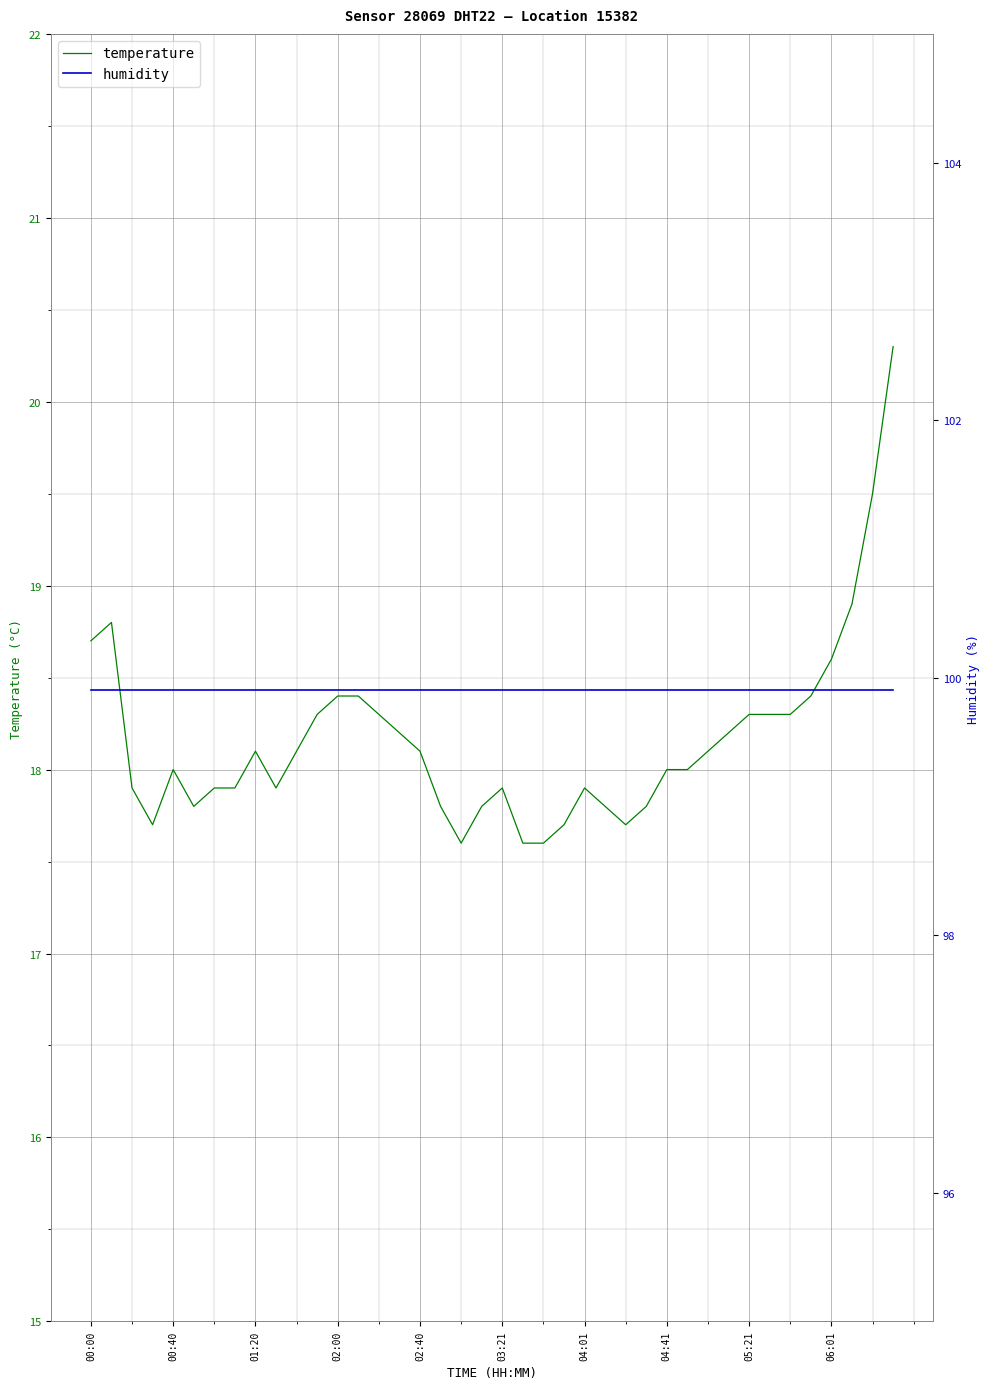

What are all the series names shown in the legend?

temperature, humidity